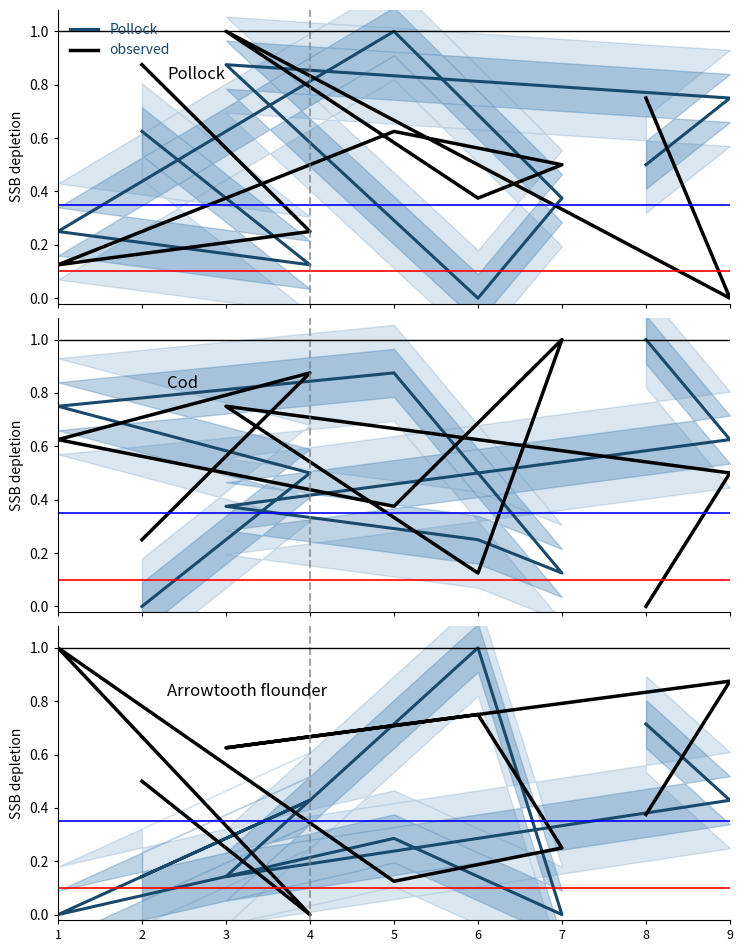

Is it true that Pollock equals 0.0 at 6?

True